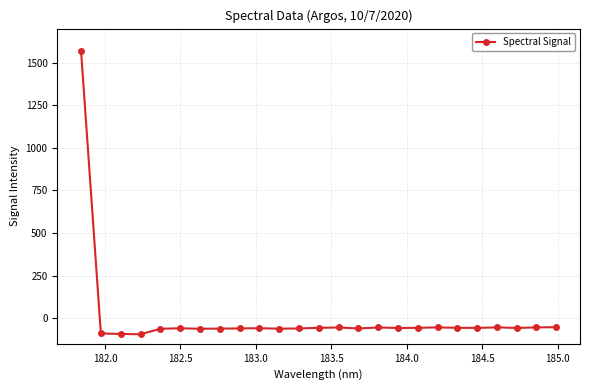

What is the maximum value shown in the chart?

1570.3